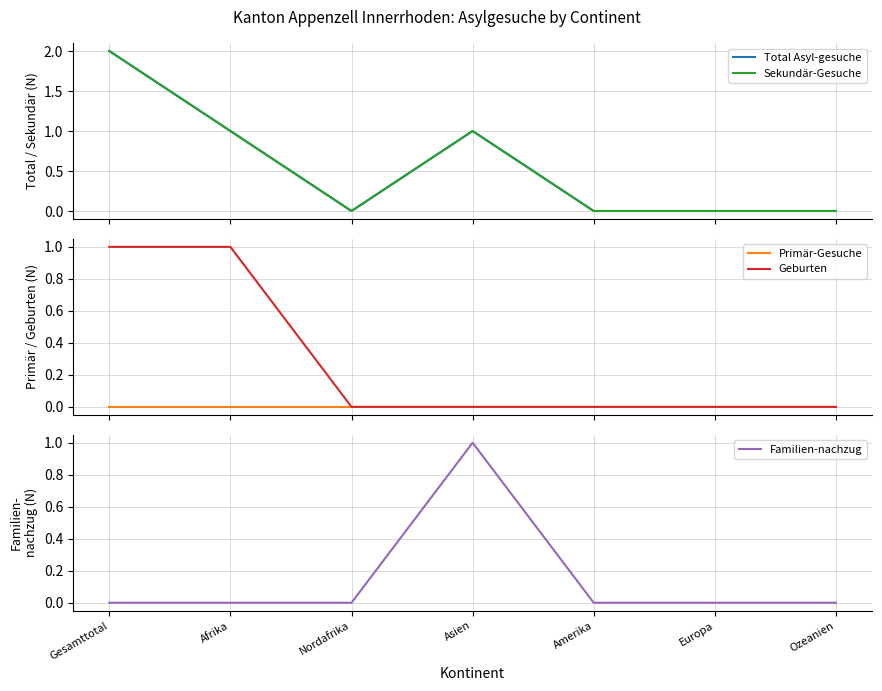

Which has a higher value, Ozeanien or Afrika?

Afrika